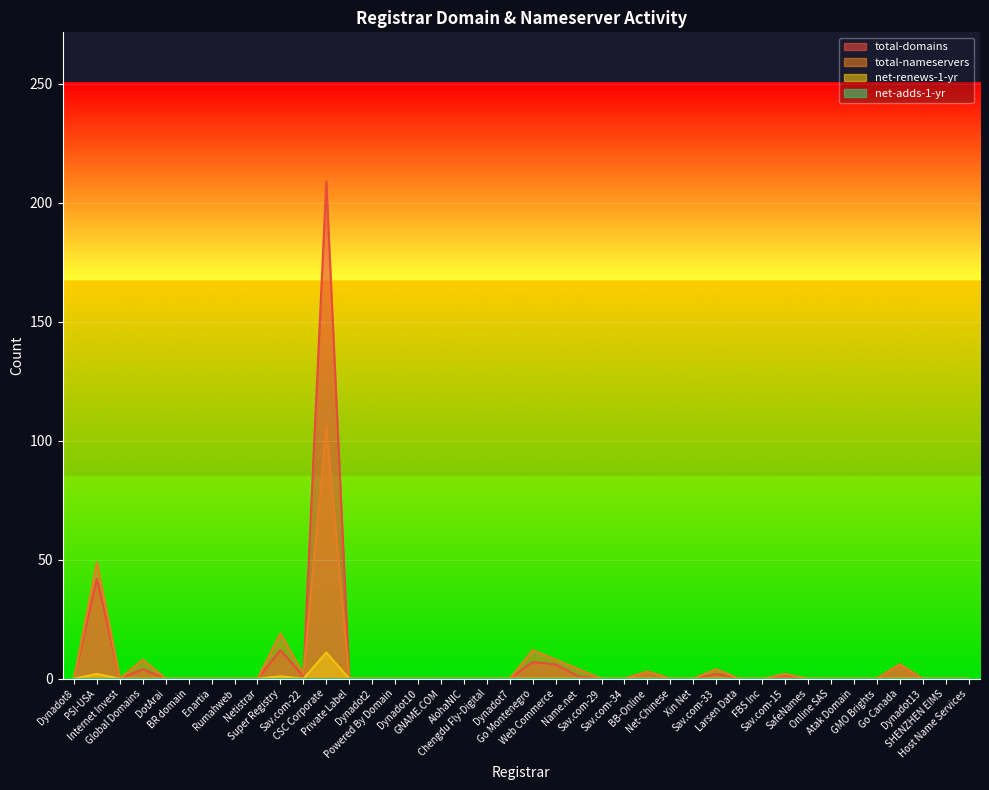

Count the number of categories in the chart.

40